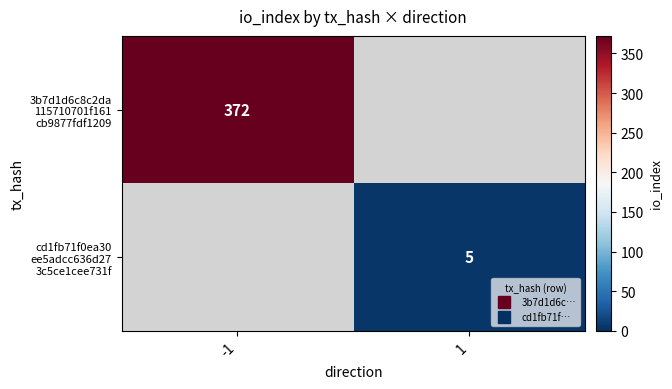

At how many categories does at least one series exceed 79?

1